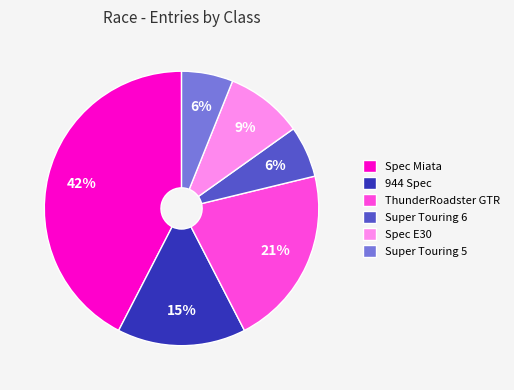

Approximately how many times larger is the value at Super Touring 6 compared to ThunderRoadster GTR?

0.3